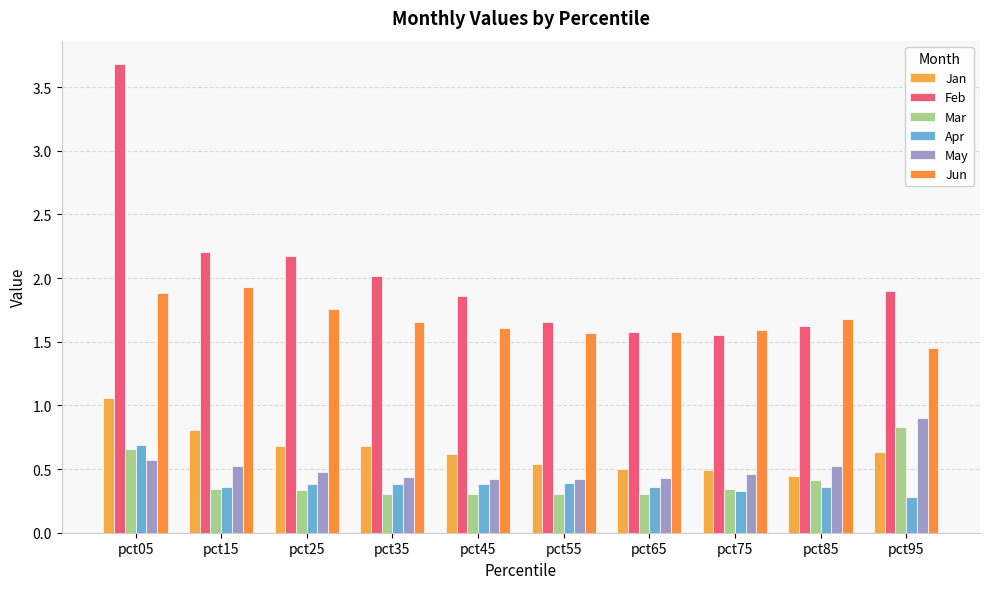

How many groups of bars are there?

10